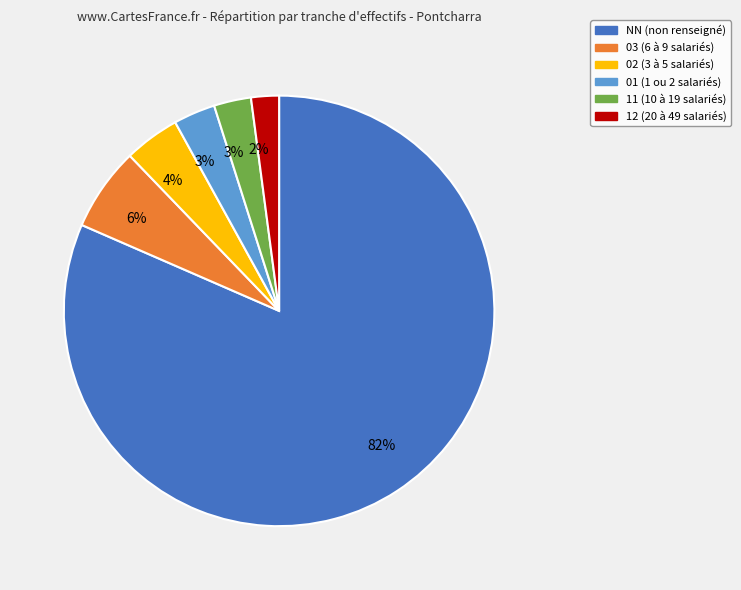

To the nearest percent, what is the average slice percentage?

17%